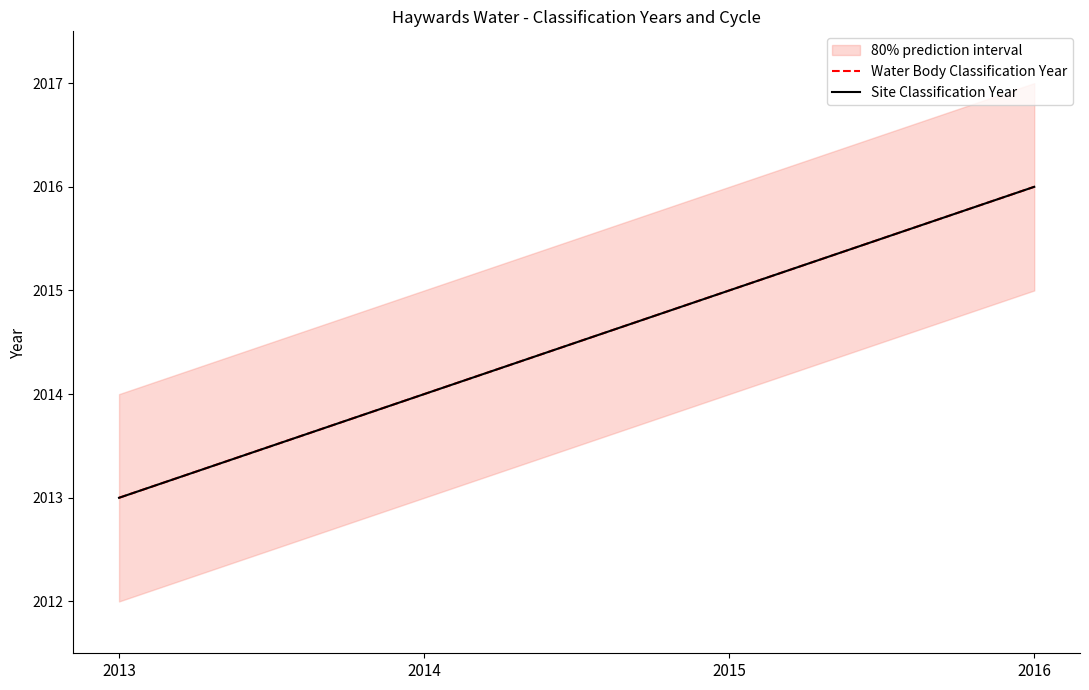

What is the difference between the Site Classification Year values at 2014 and 2013?

1